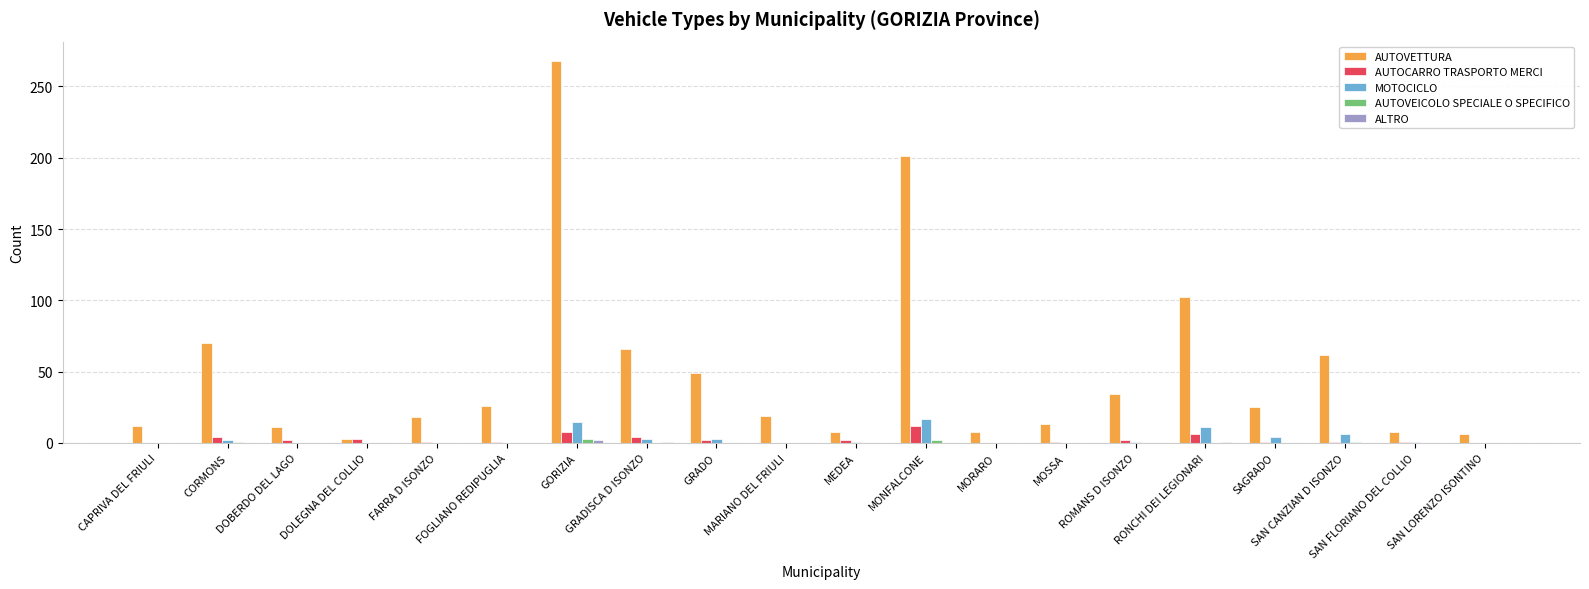

The value of MOTOCICLO at DOBERDO DEL LAGO is 0. True or false?

True